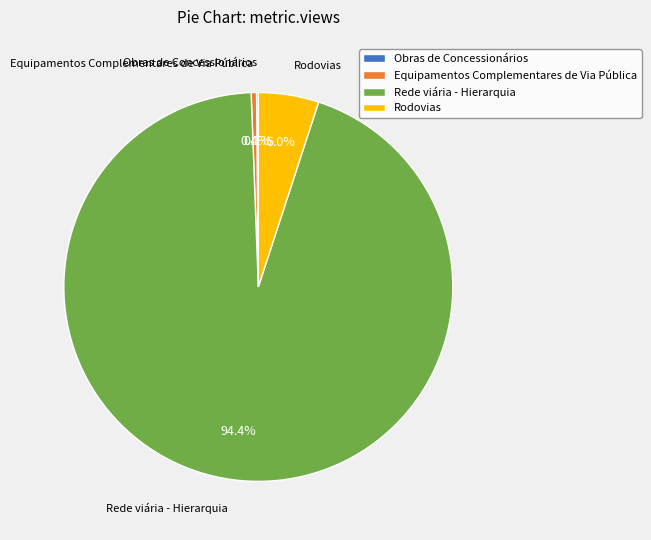

What is the majority slice?

Rede viária - Hierarquia